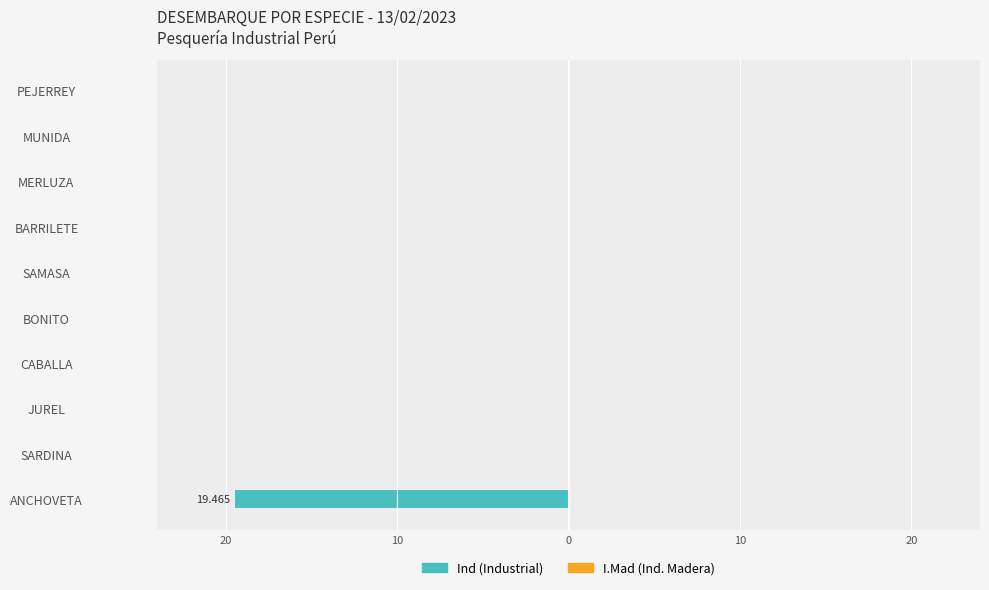

What is the minimum value shown in the chart?

-19.5